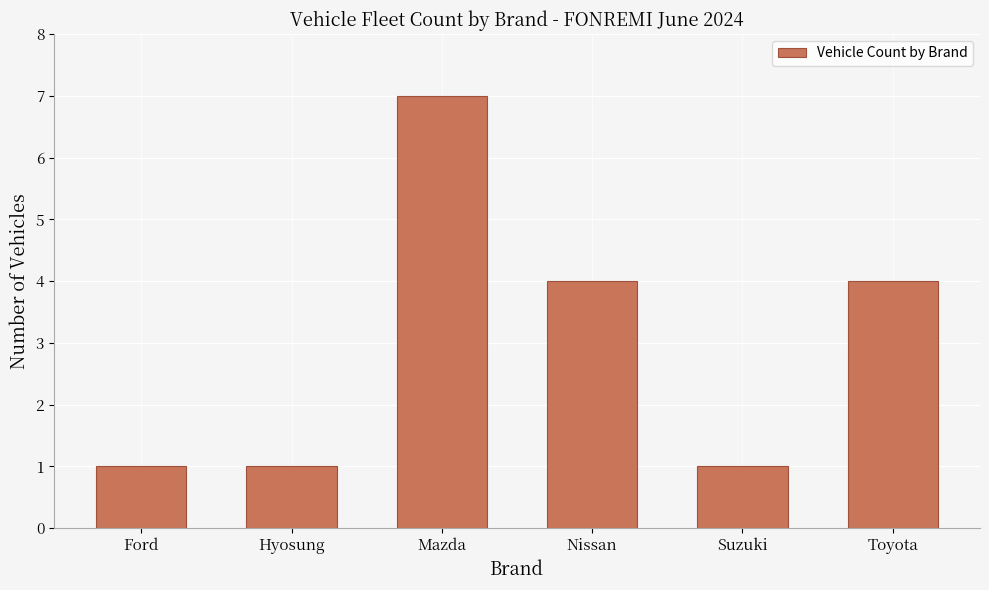

What is the label of the 4th bar from the left?

Nissan